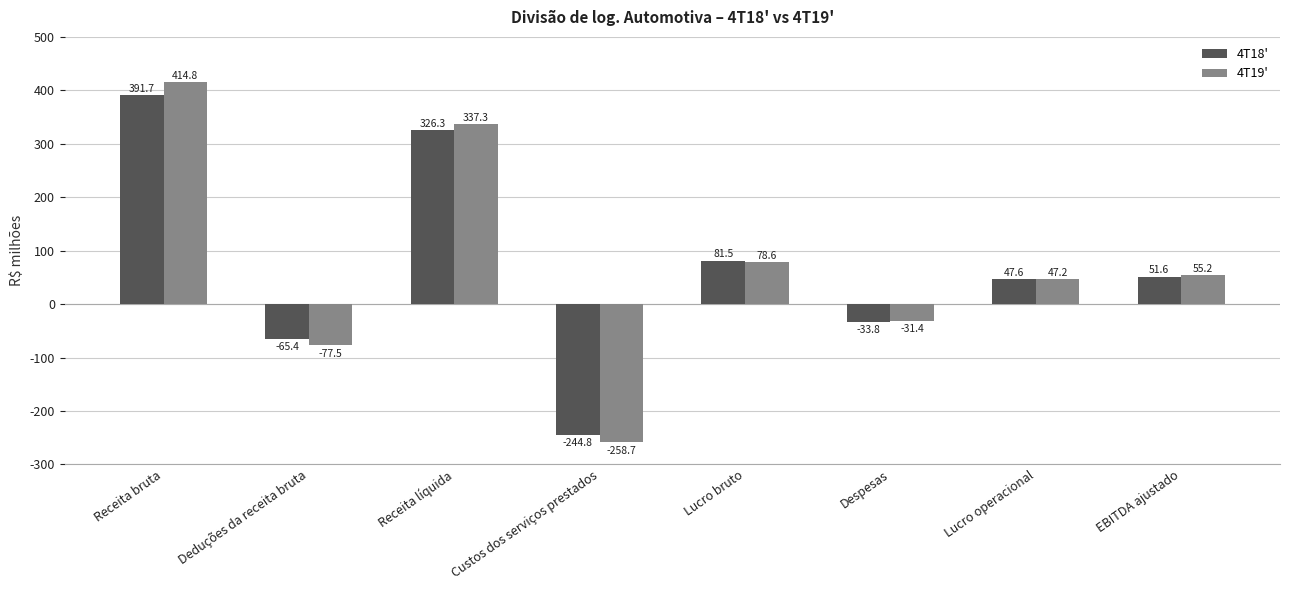

How many categories are shown in the chart?

8